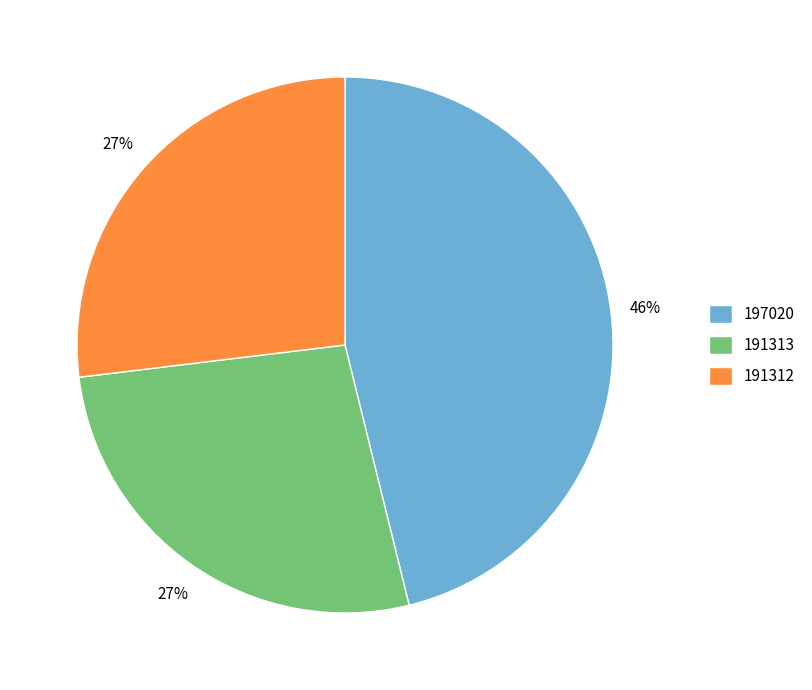

Is 197020 the majority of the pie?

No